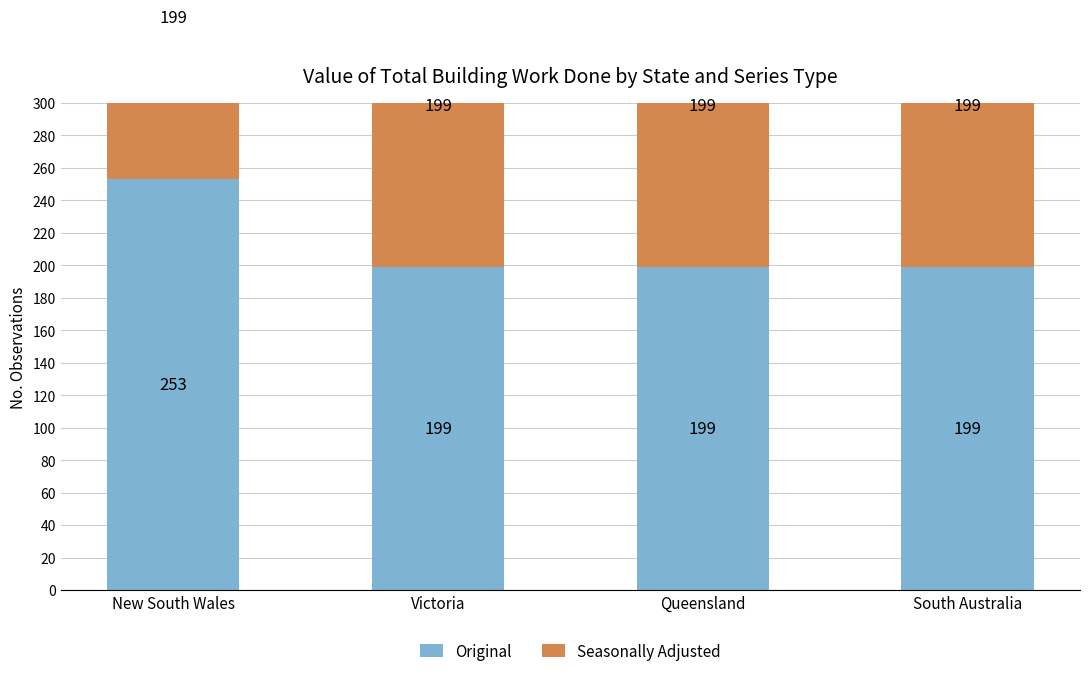

Is the value of Seasonally Adjusted at South Australia greater than the value of Original at South Australia?

No